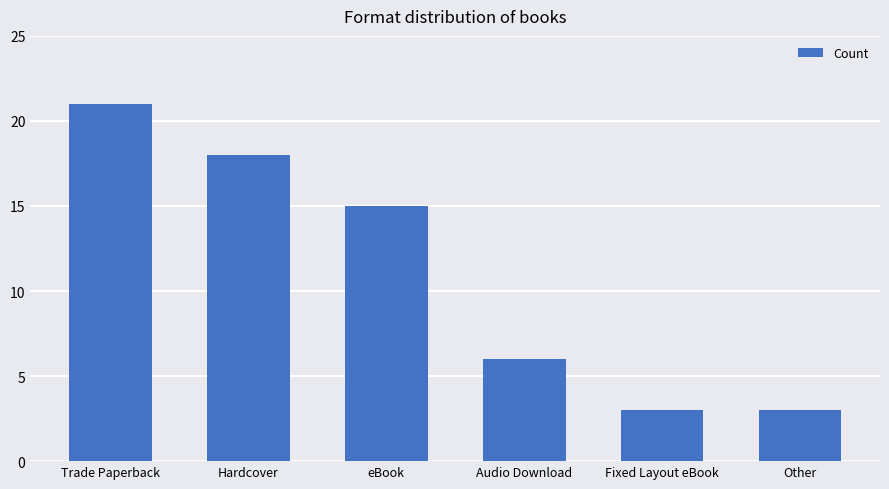

At which label does the data first exceed 15?

Trade Paperback